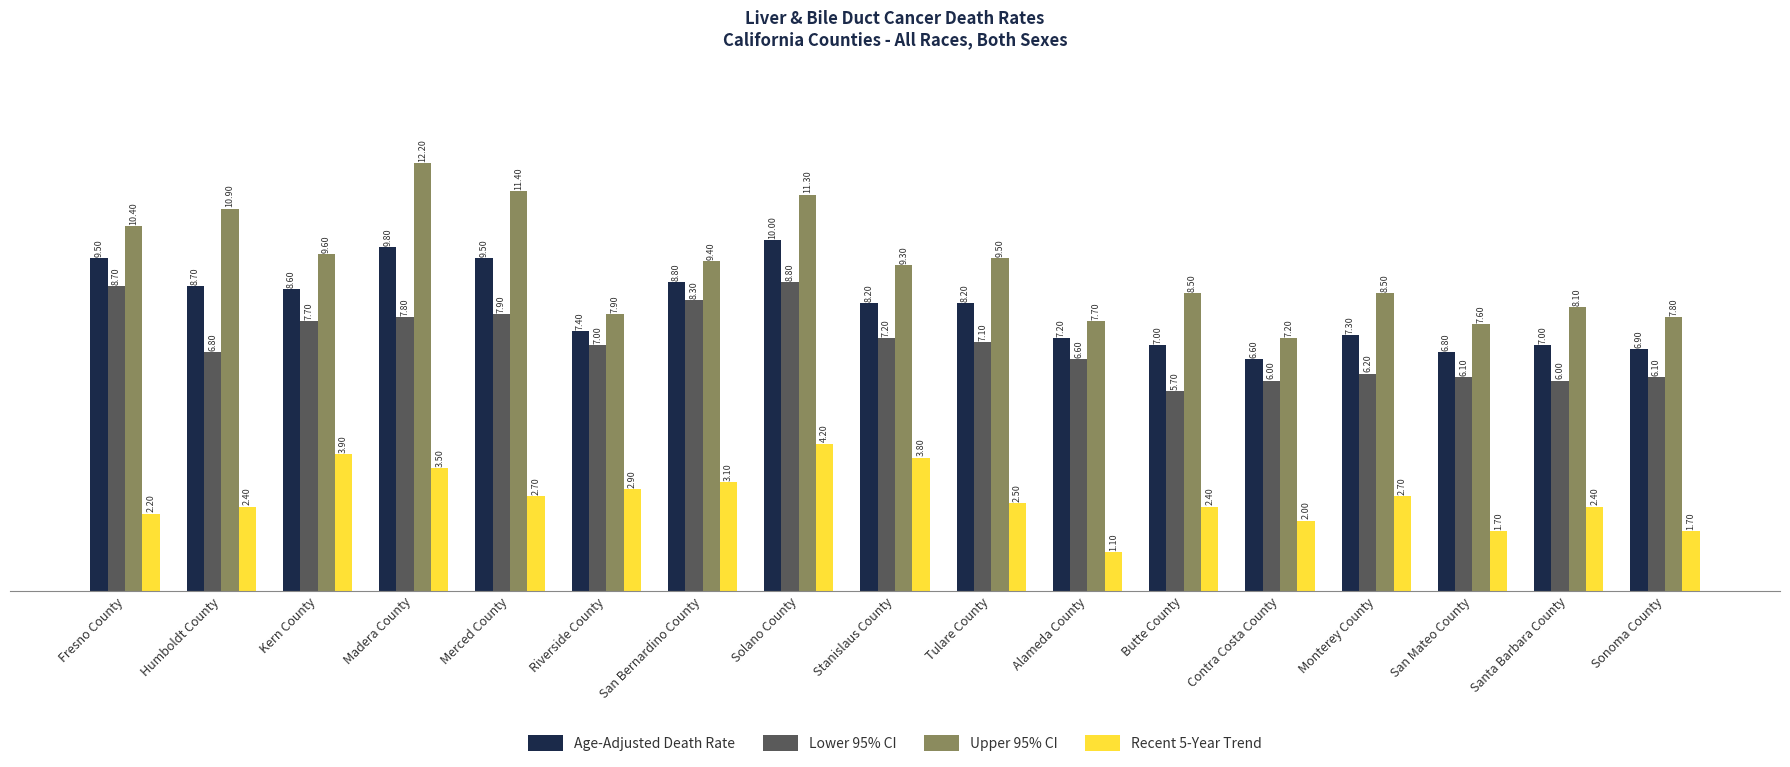

What are all the series names shown in the legend?

Age-Adjusted Death Rate, Lower 95% CI, Upper 95% CI, Recent 5-Year Trend